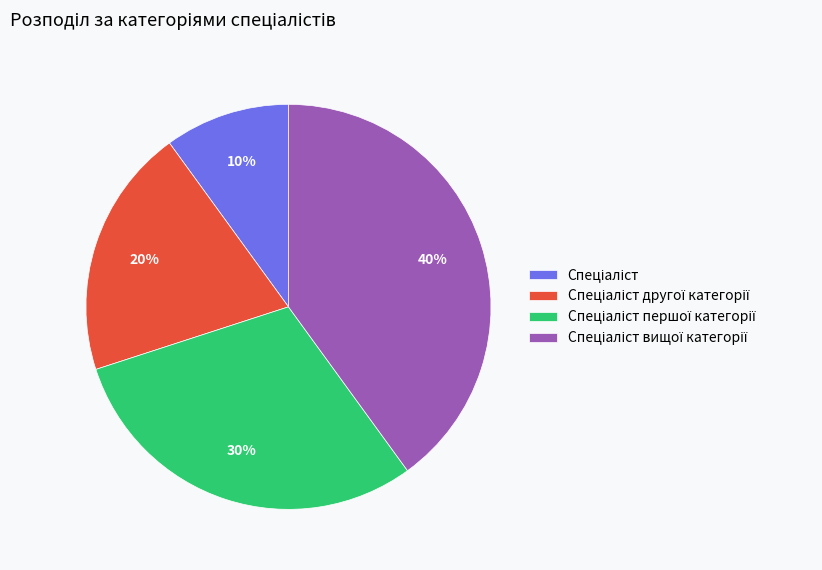

Is there any slice that represents more than half of the pie?

No